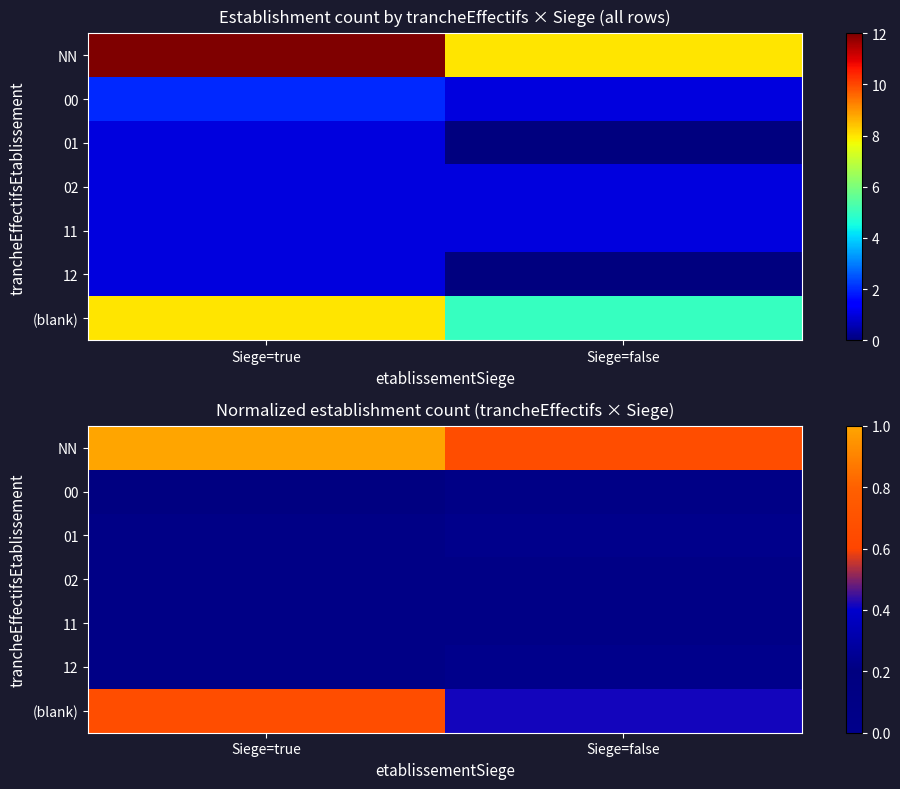

At which category is the sum across all series the highest?

Siege=true